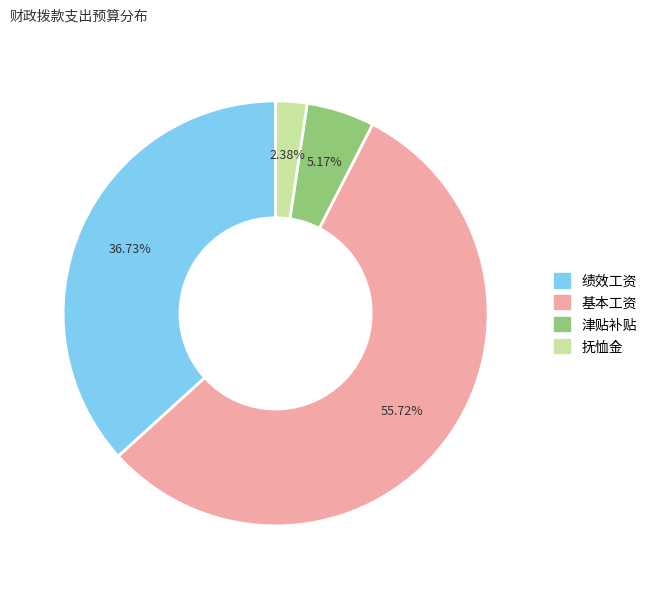

Which category has the biggest portion of the pie?

基本工资